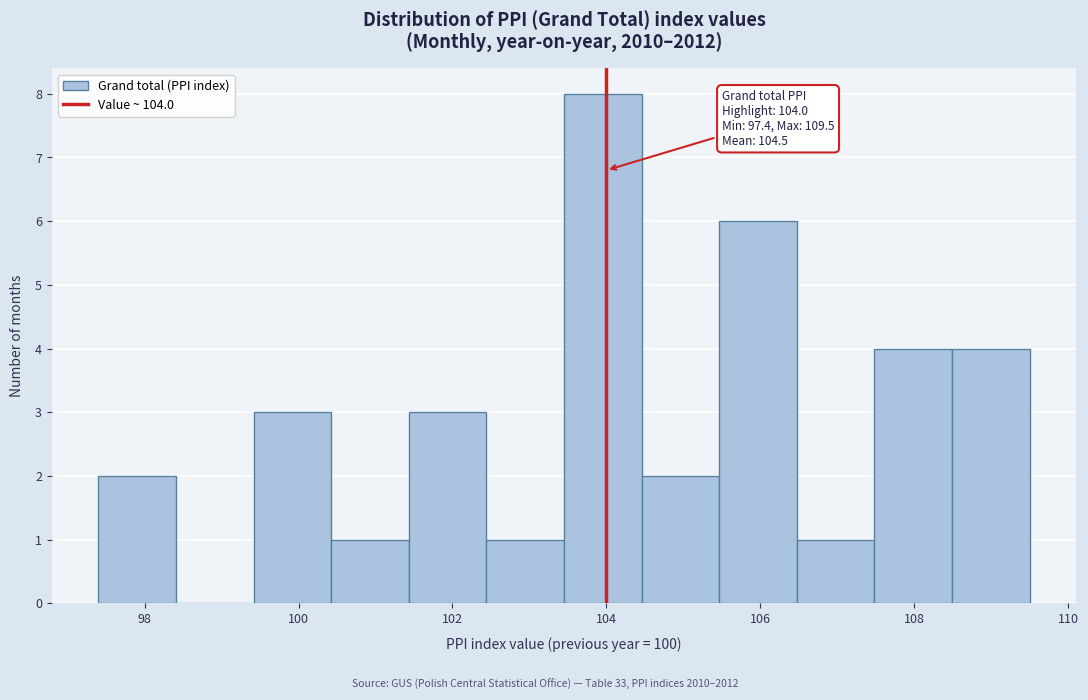

Over which range of the x-axis is the bar tallest?

103.4 to 104.4